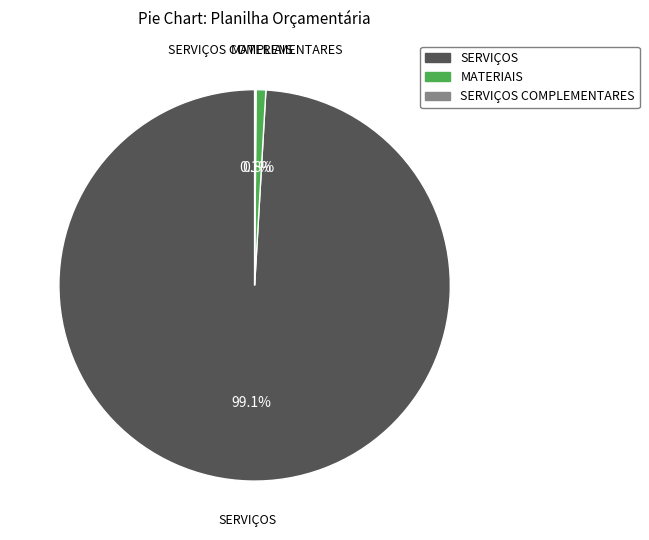

Is there a majority slice in this chart?

Yes